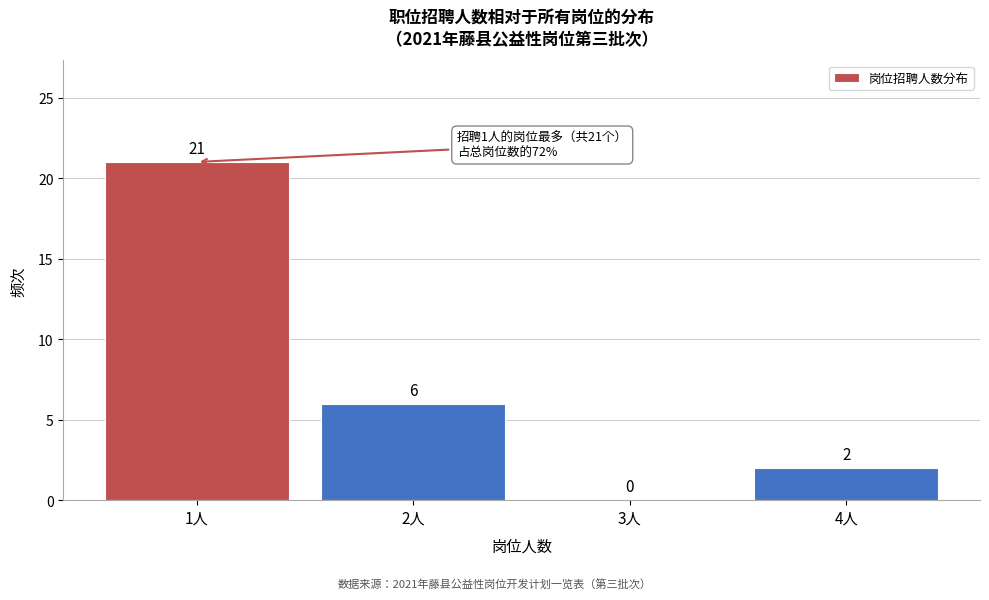

Reading left to right, extract all data points from this chart.

1人=21	2人=6	3人=0	4人=2